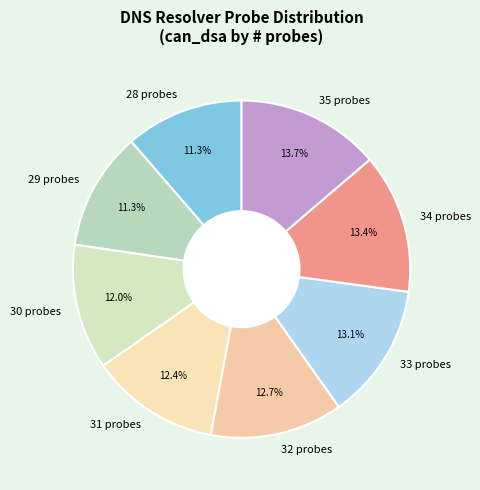

The 35 slice represents 14% of the pie. True or false?

True